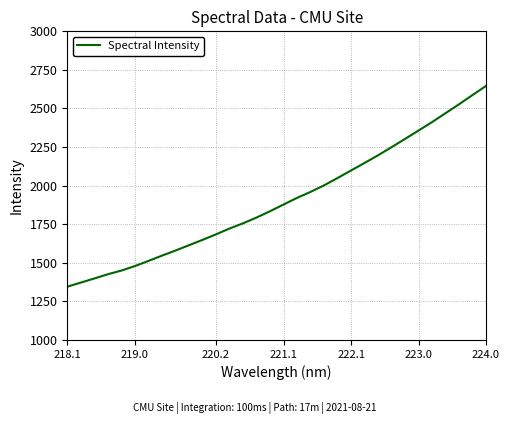

What is the smallest value displayed?

1345.4